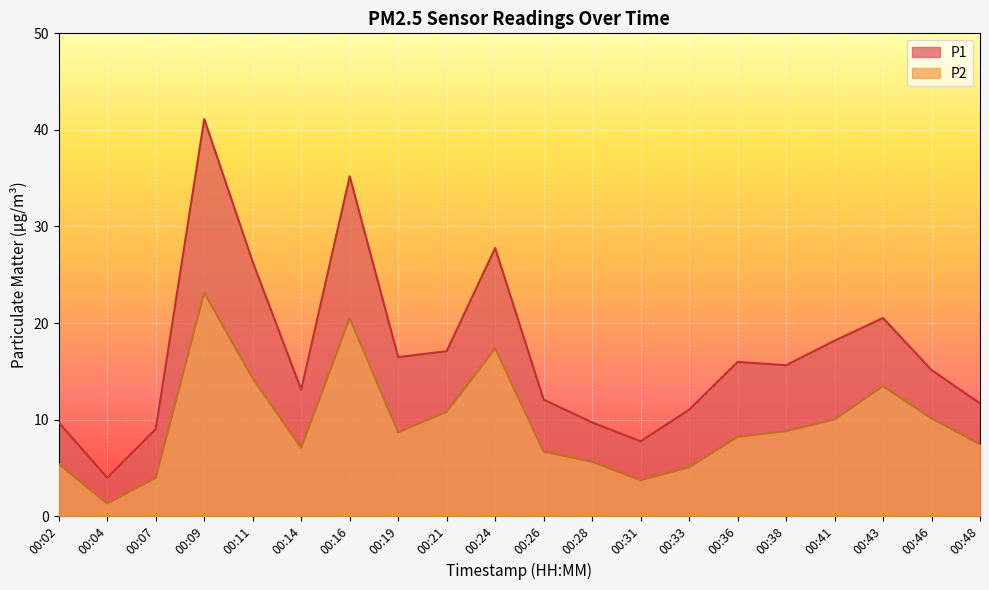

What is the maximum value shown in the chart?

41.1